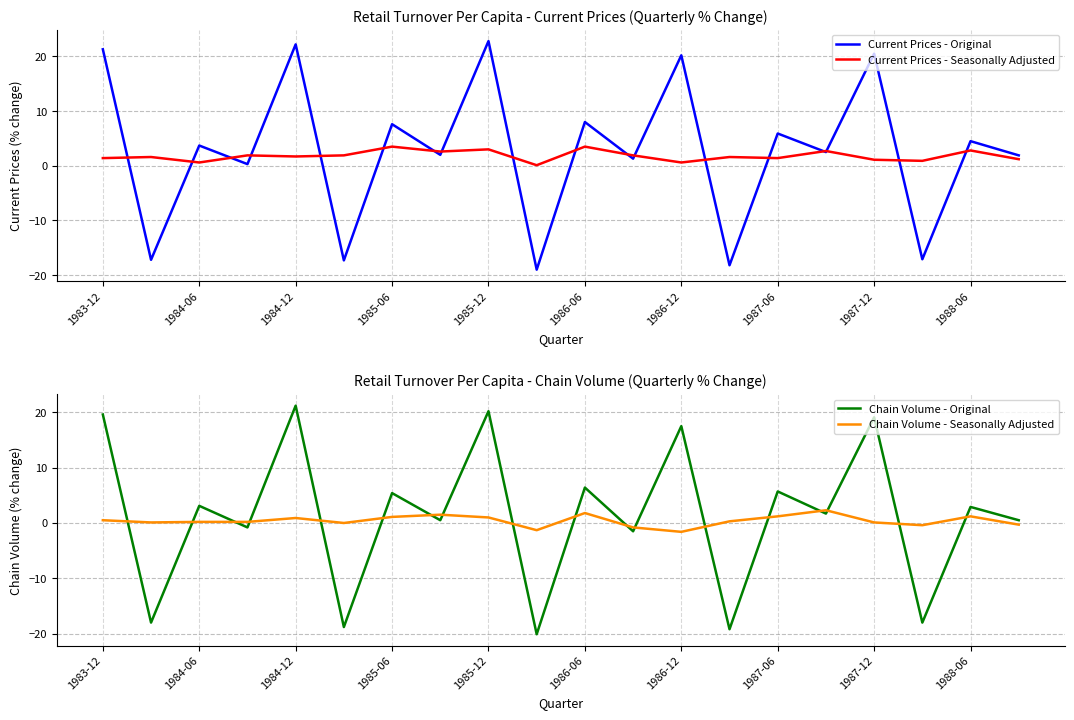

The Current Prices - Original series shows 5.9 at 1987-06. True or false?

True